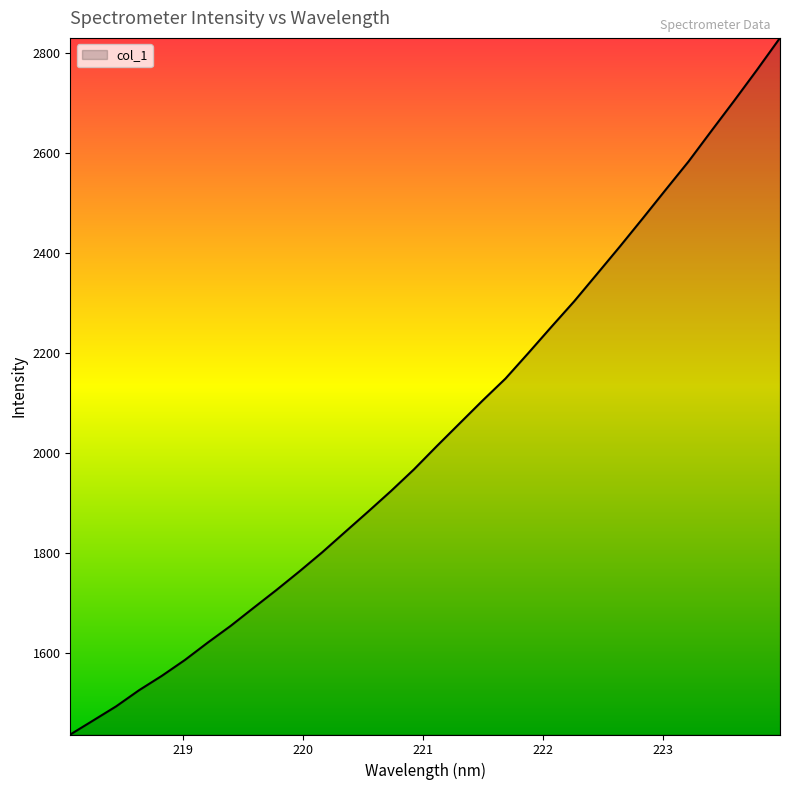

How many lines are shown in the chart?

1